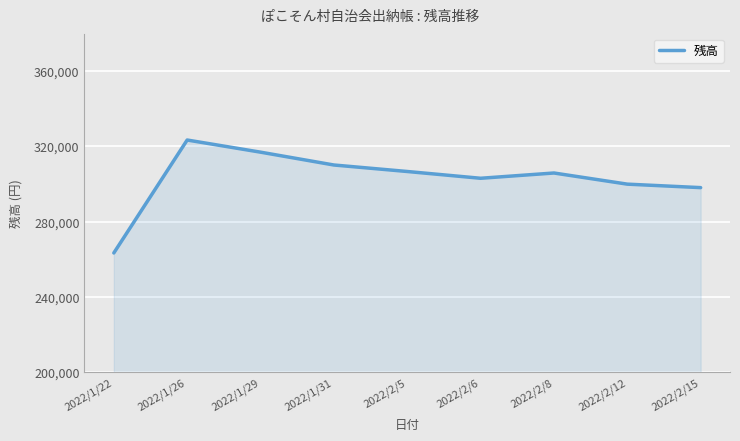

What is the change in value from 2022/1/22 to 2022/2/6?

+39680